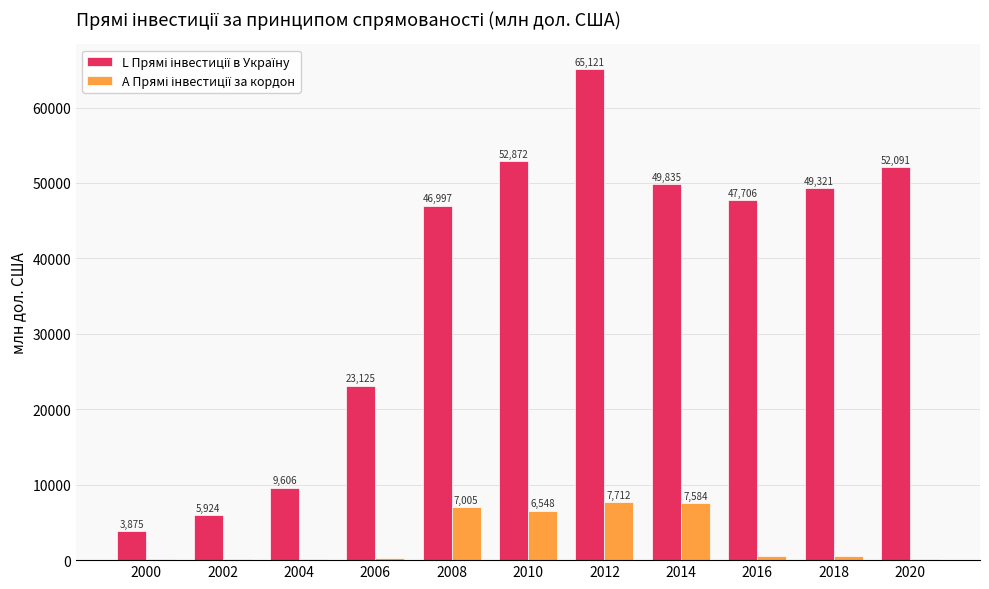

What is the total value across all series at 2010?

59420